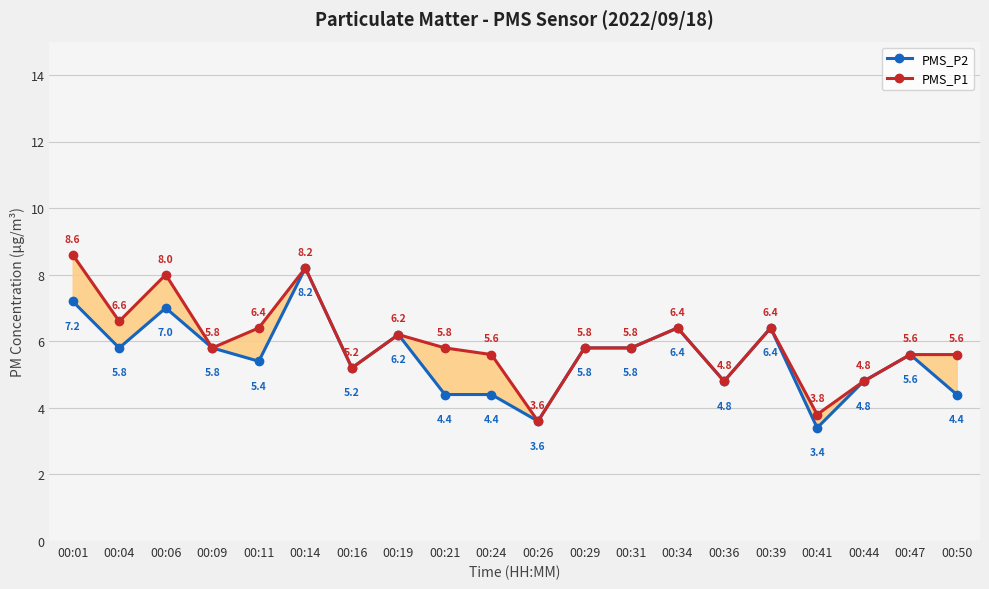

True or false: PMS_P1 and PMS_P2 intersect in this chart.

False